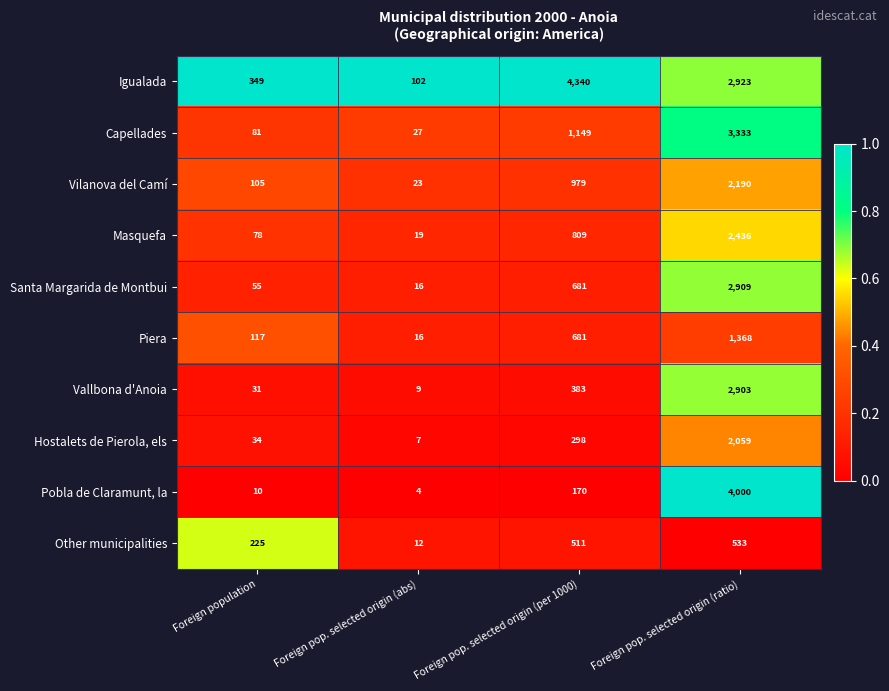

What value does the Igualada series have at Foreign population?

349